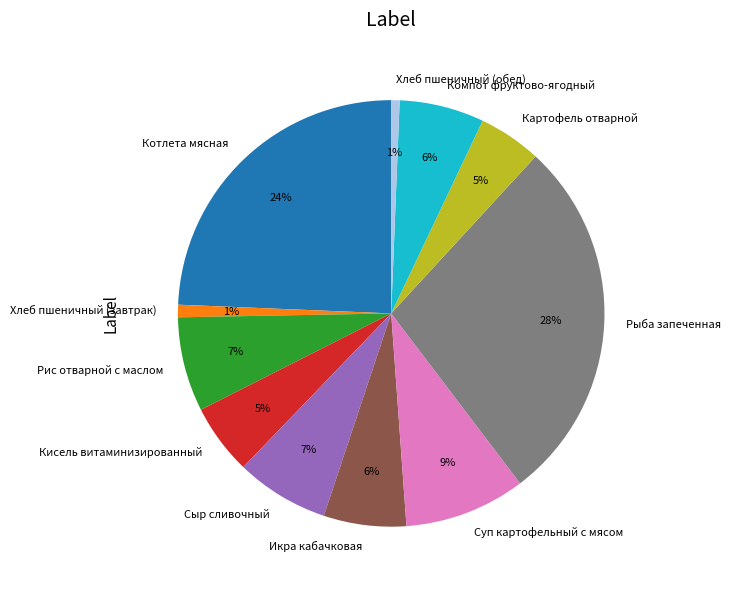

Is there any slice that represents more than half of the pie?

No